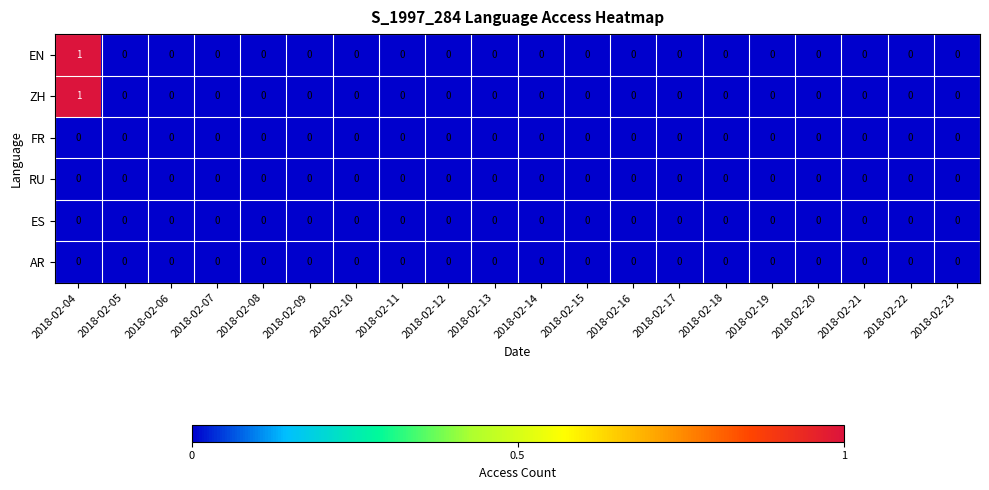

The value of ZH at 2018-02-23 is 0. True or false?

True